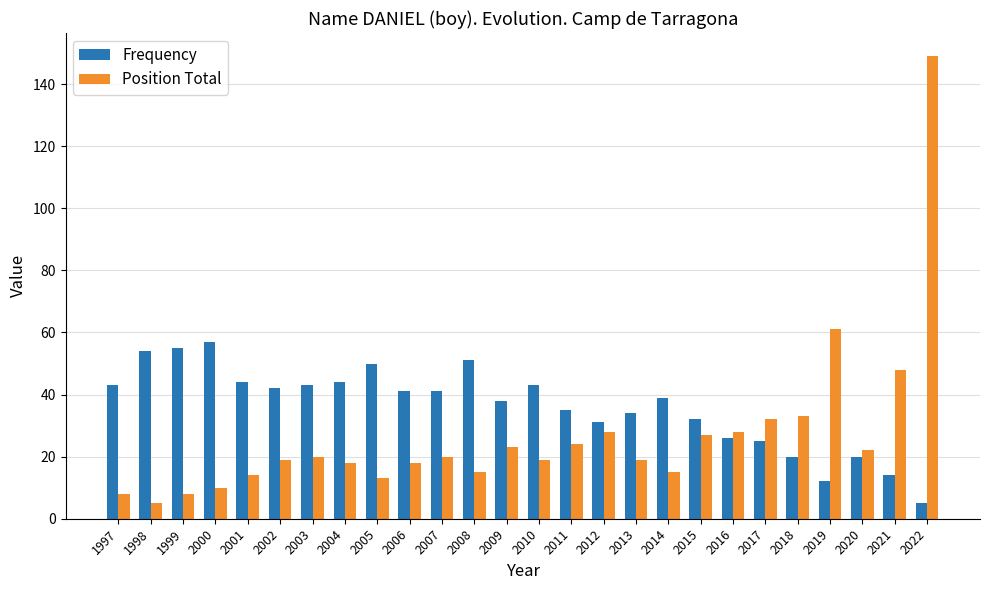

What is the highest value of the Frequency series?

57